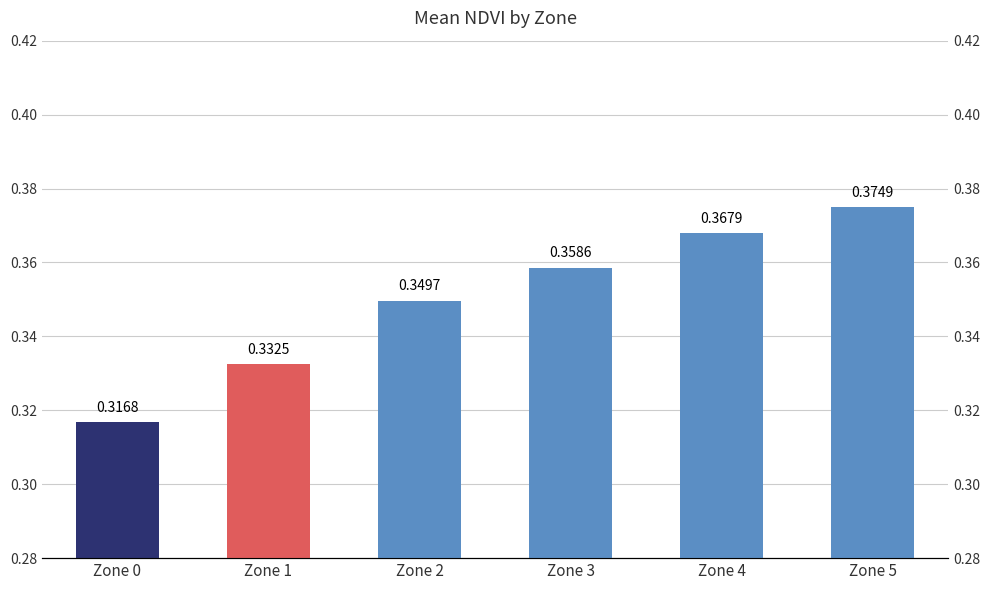

Which category has the highest value across all series?

Zone 5